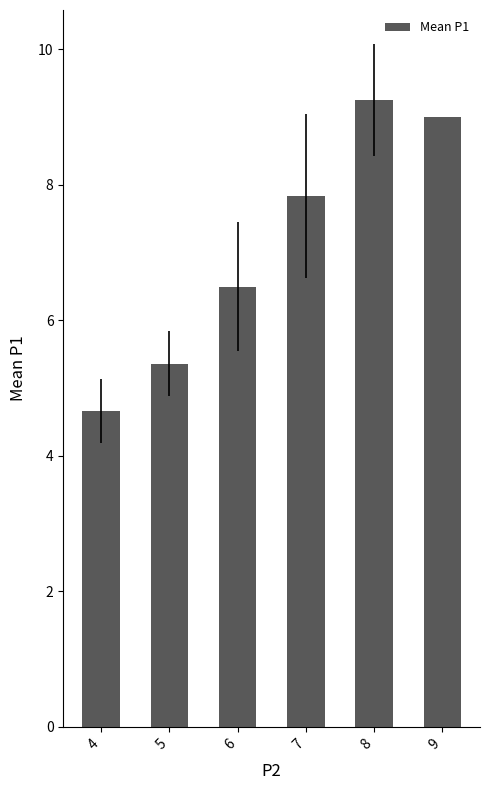

Read the value at 4.

4.7